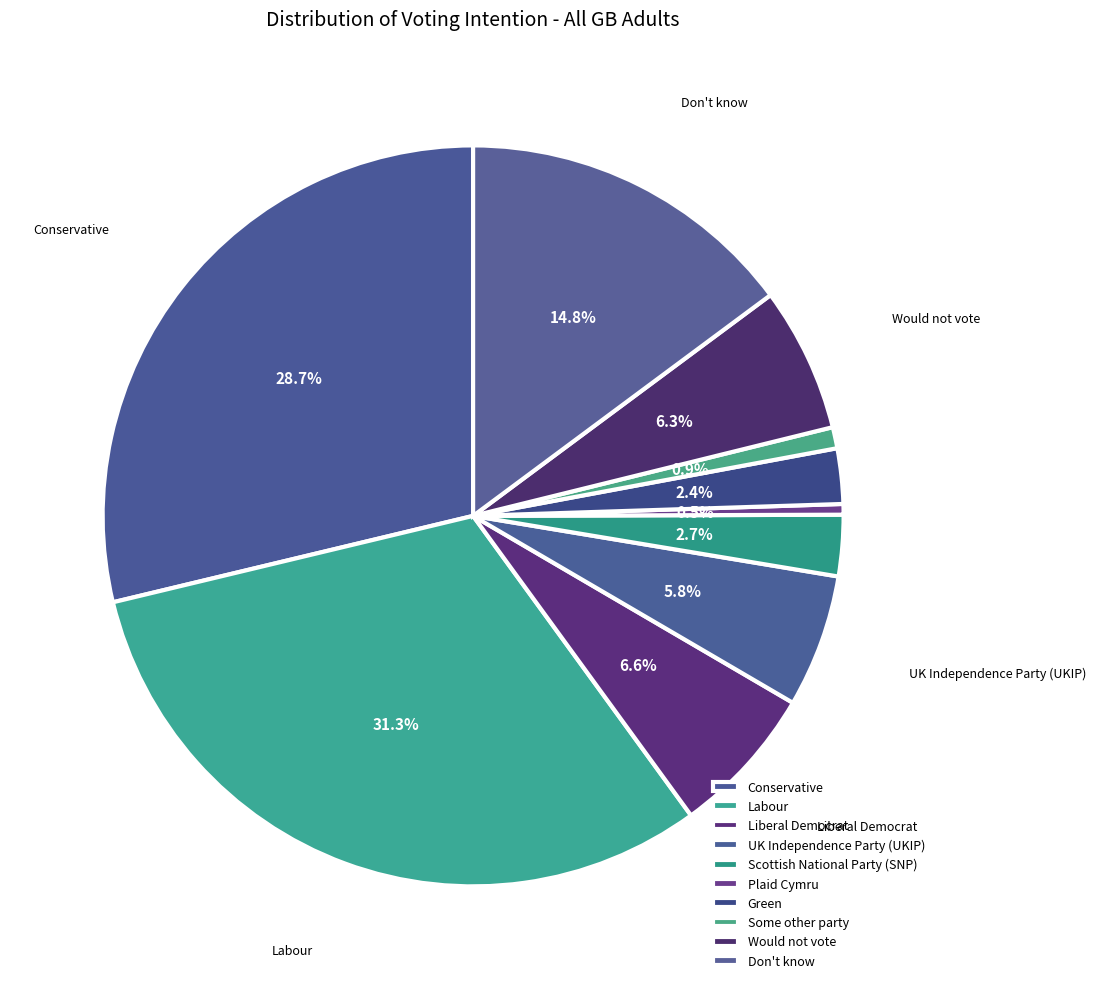

How many segments does this pie chart have?

10